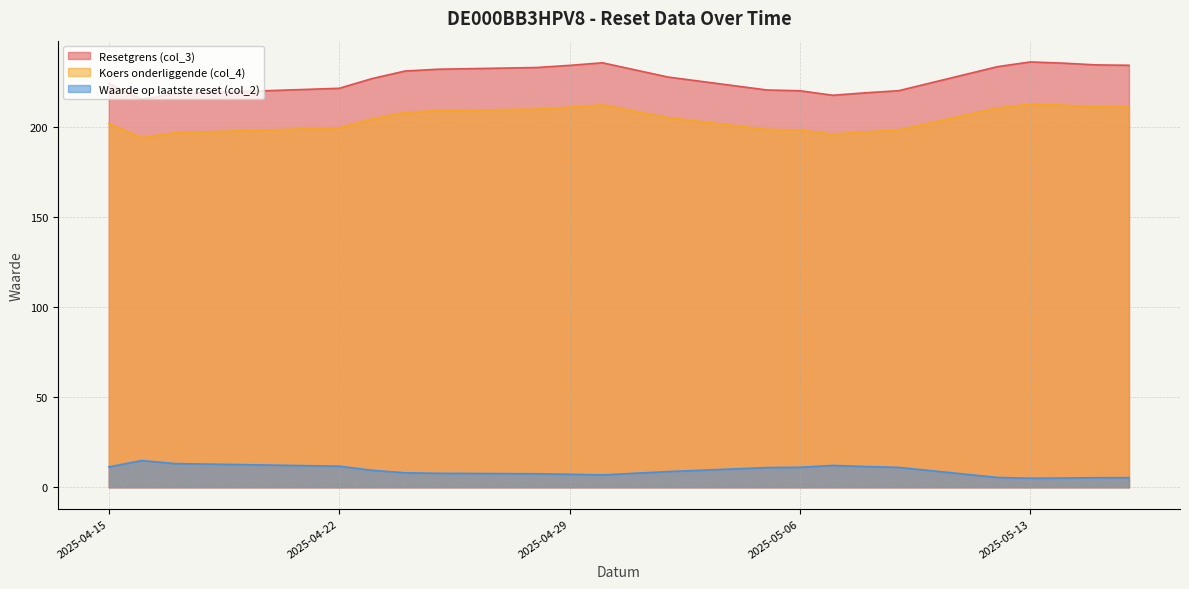

What is the difference between the maximum and minimum values in the Waarde op laatste reset (col_2) series?

9.8